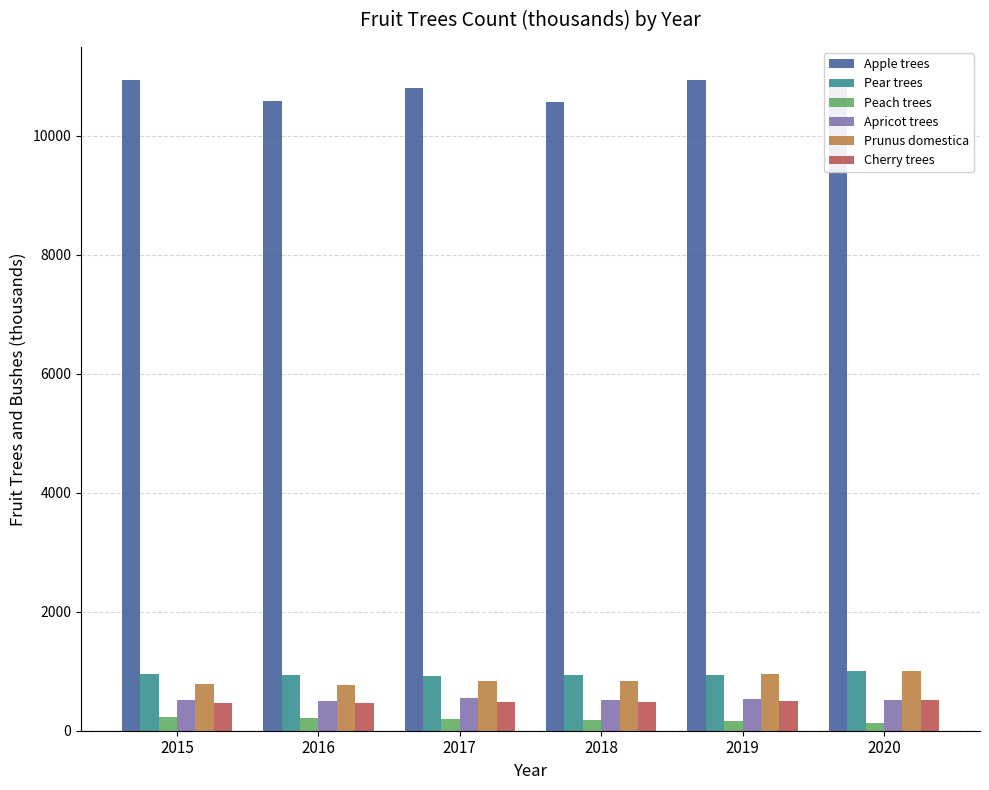

Which series has the largest total across all categories?

Apple trees